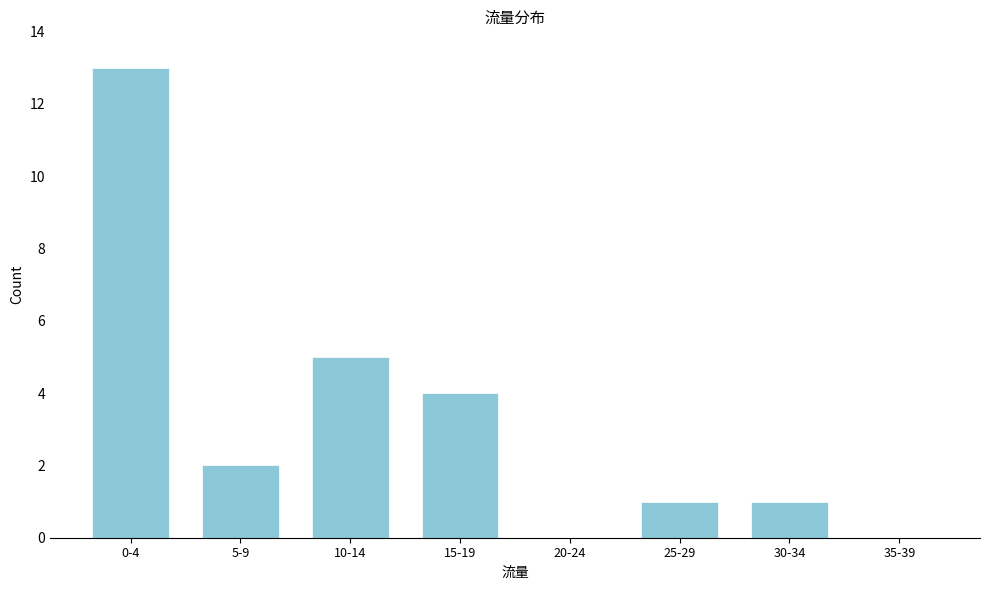

Reading left to right, extract all data points from this chart.

0-4=13	5-9=2	10-14=5	15-19=4	20-24=0	25-29=1	30-34=1	35-39=0